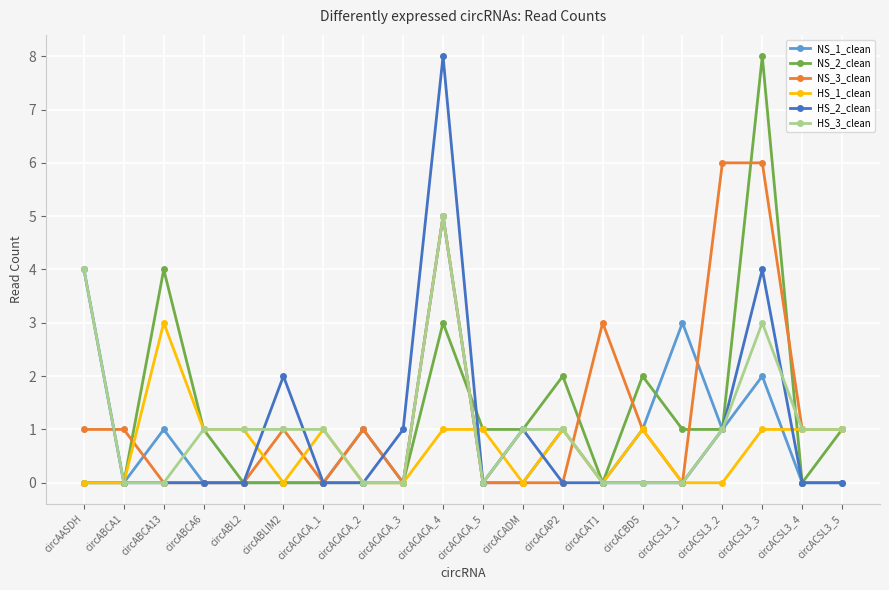

At which category is the sum across all series the highest?

circACACA_4